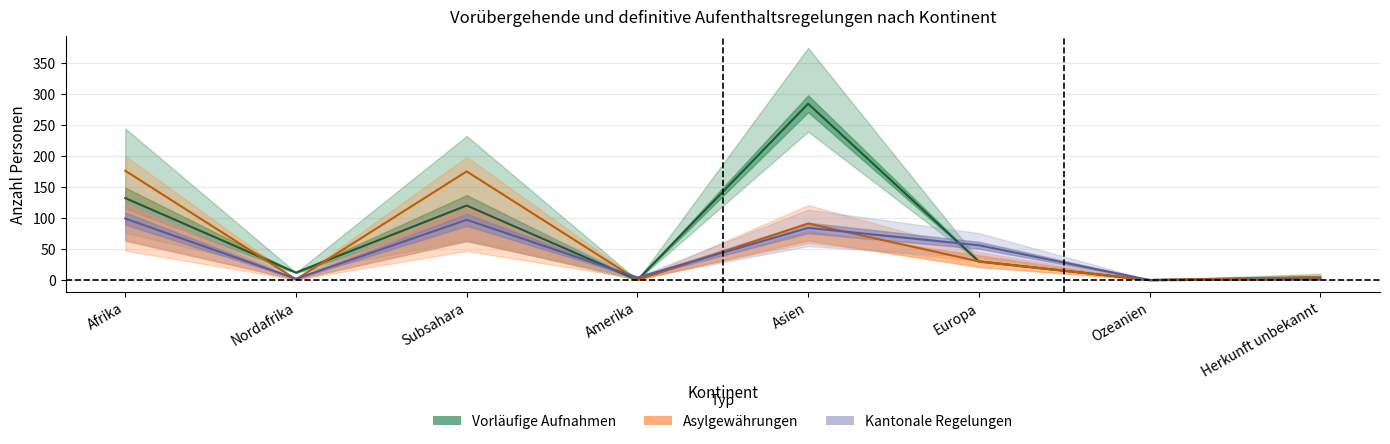

At which category is the sum across all series the highest?

Asien